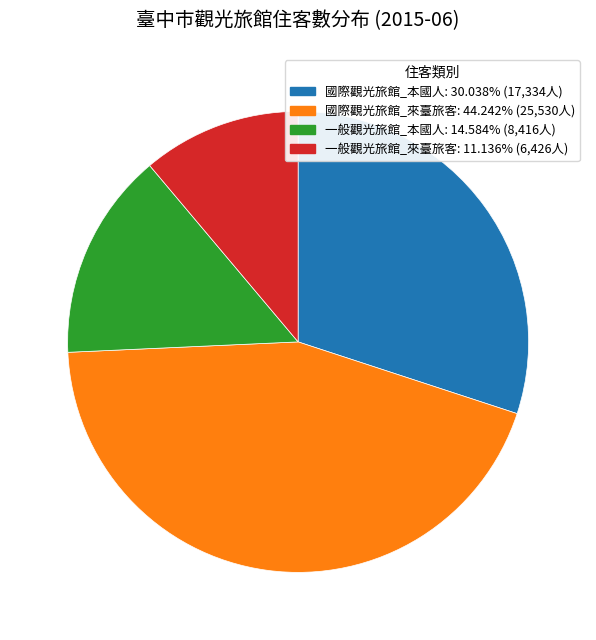

True or false: 國際觀光旅館_來臺旅客 accounts for 44% of the total.

True